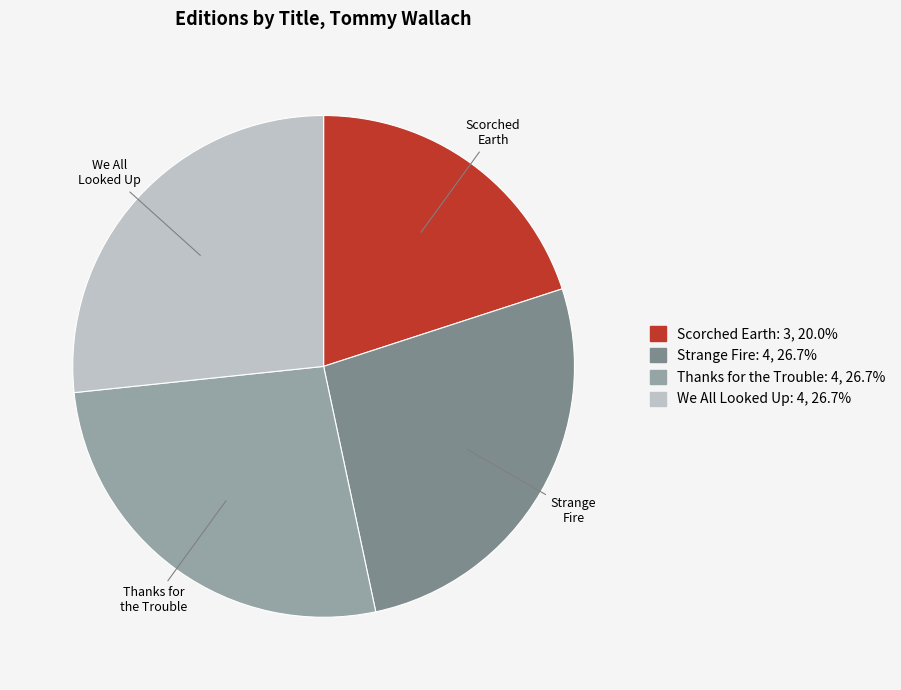

Which slice is the smallest?

Scorched Earth